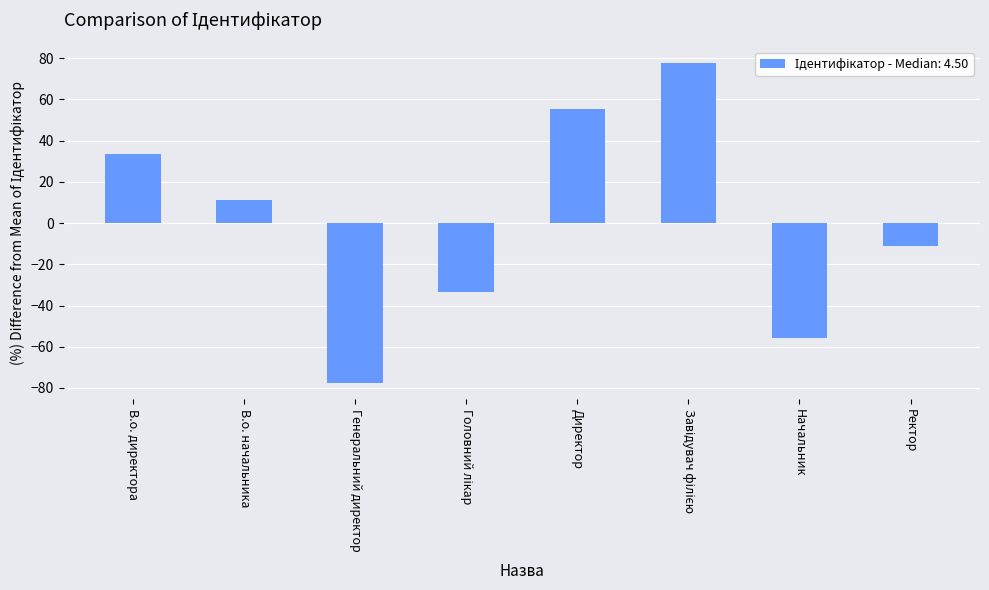

Reading right to left, what are all the values shown in this chart?

-11.1	-55.6	77.8	55.6	-33.3	-77.8	11.1	33.3